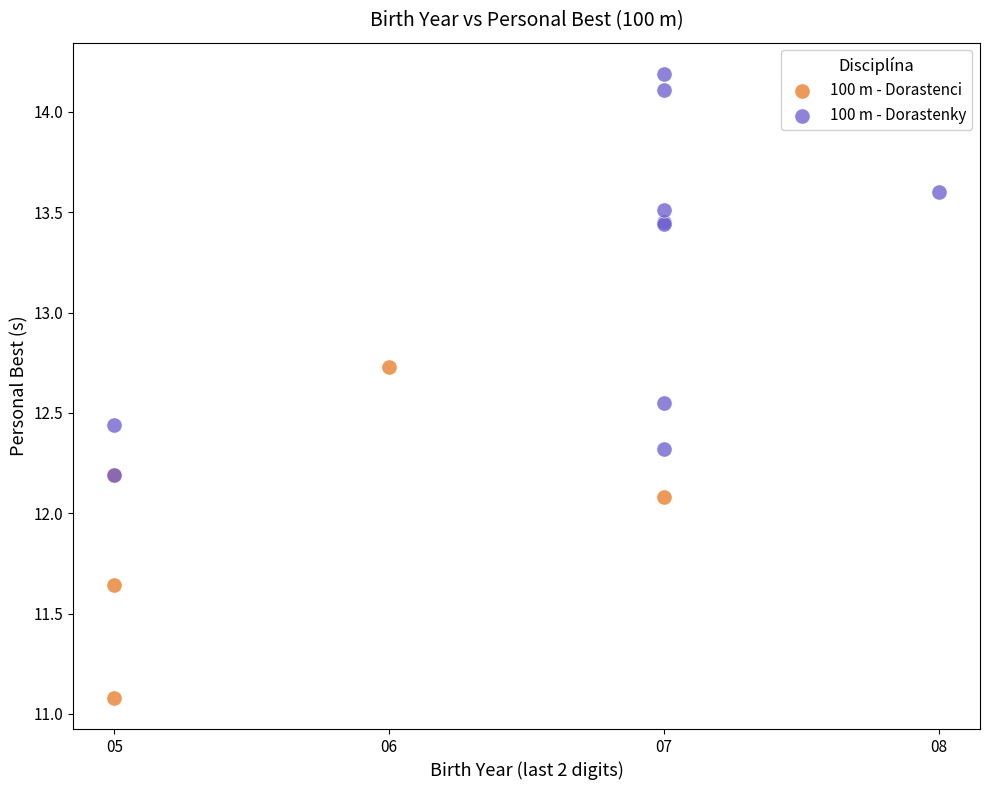

Which series has the largest Y range (max minus min)?

100 m - Dorastenky